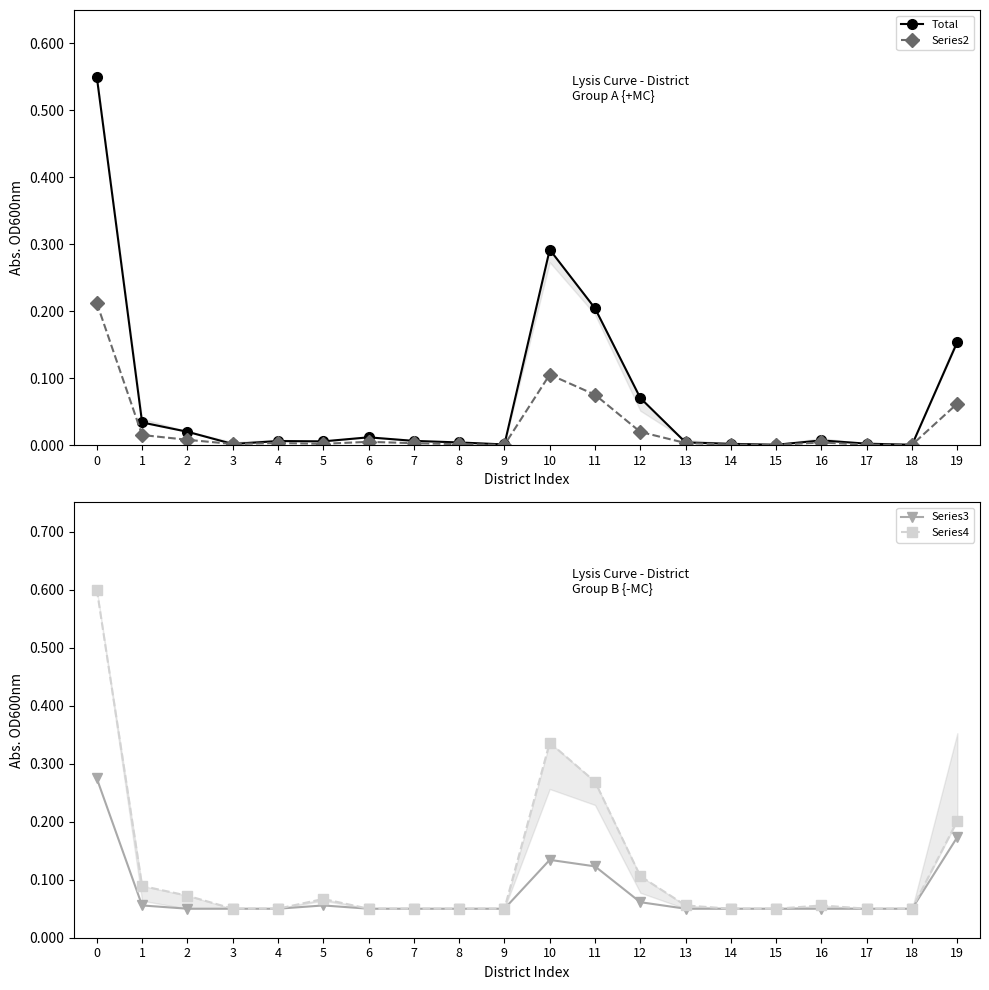

Which series has the largest total across all categories?

Series4